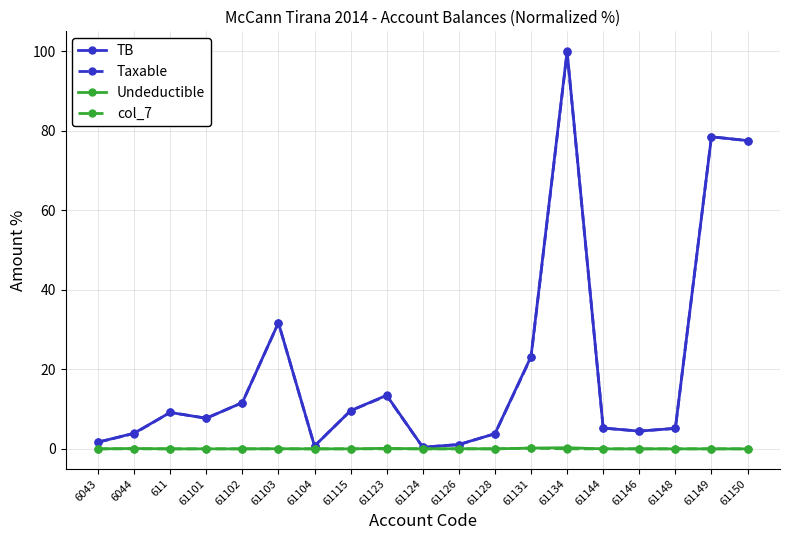

What is the greatest value displayed?

100.0